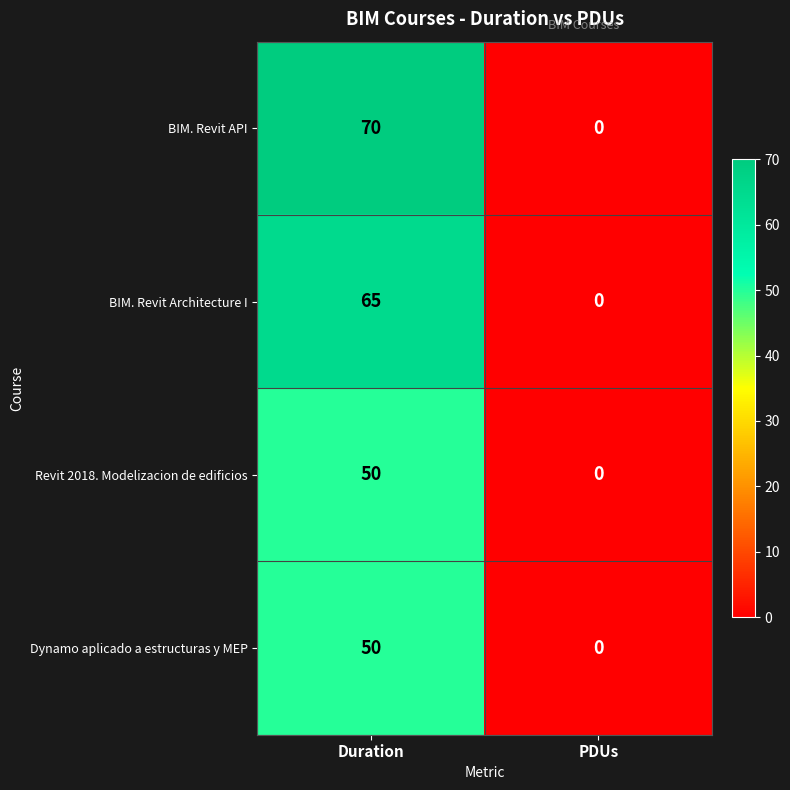

What value does the Revit 2018. Modelizacion de edificios series have at Duration?

50